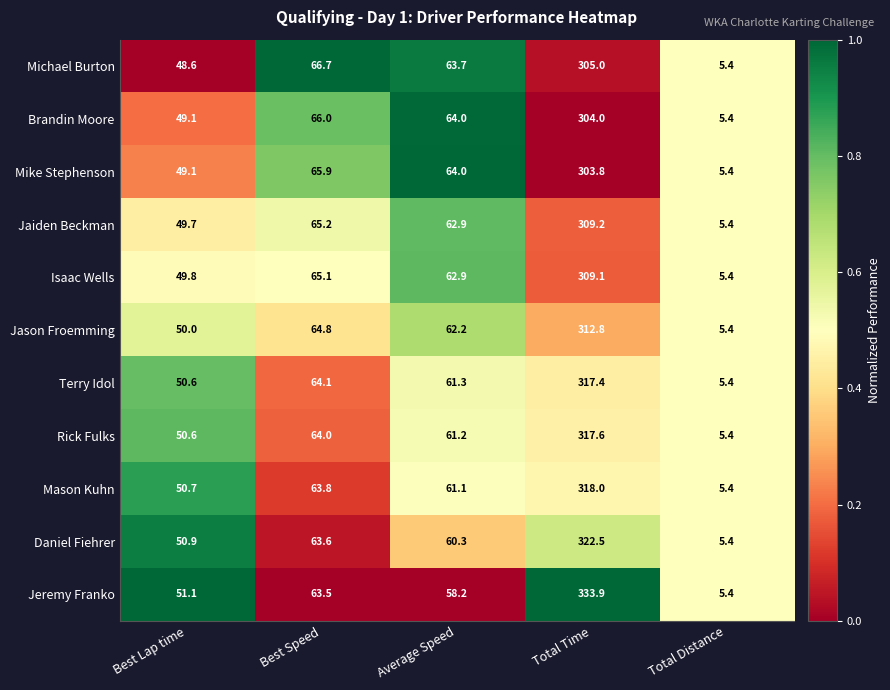

Which series has the largest total across all categories?

Jeremy Franko